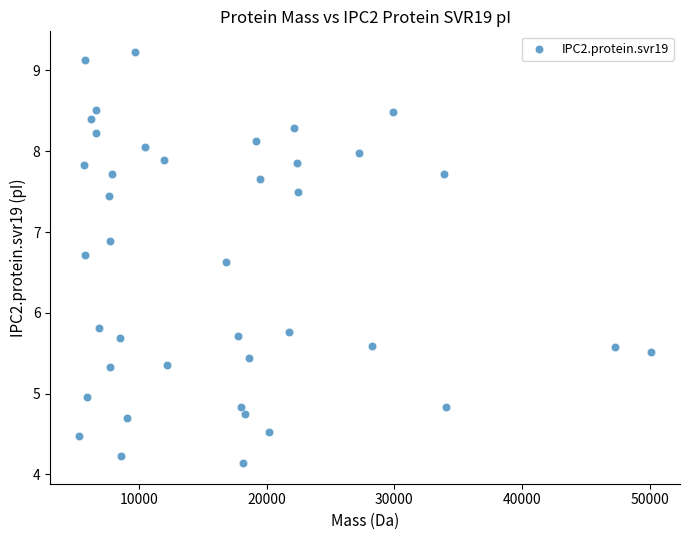

What is the range of Y values (max minus min)?

5.1